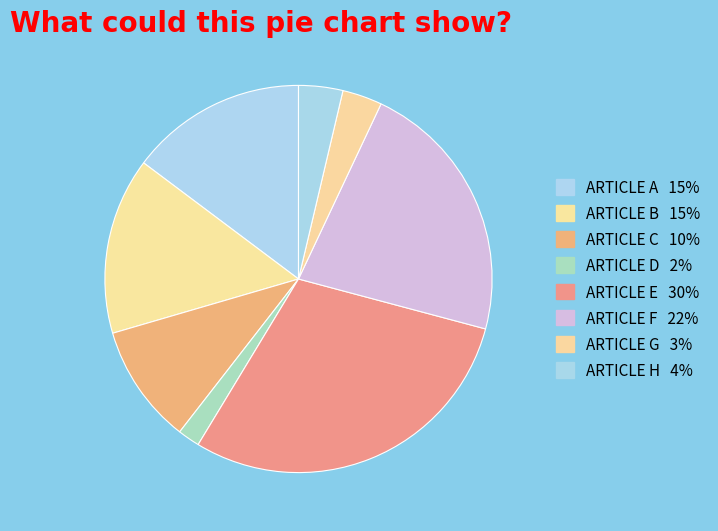

To the nearest percent, what is the average slice percentage?

12%